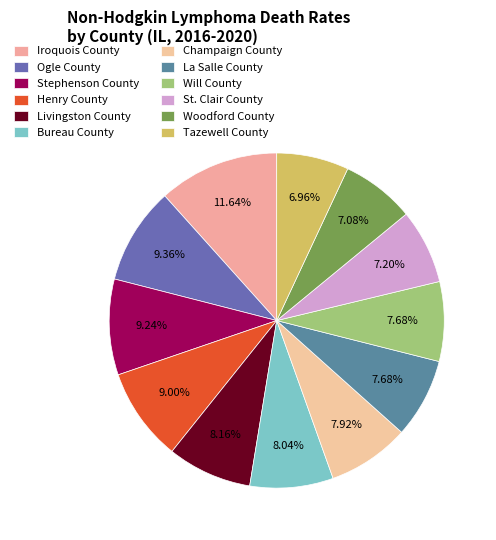

To the nearest percent, what is the difference between the largest and smallest slice percentages?

5%